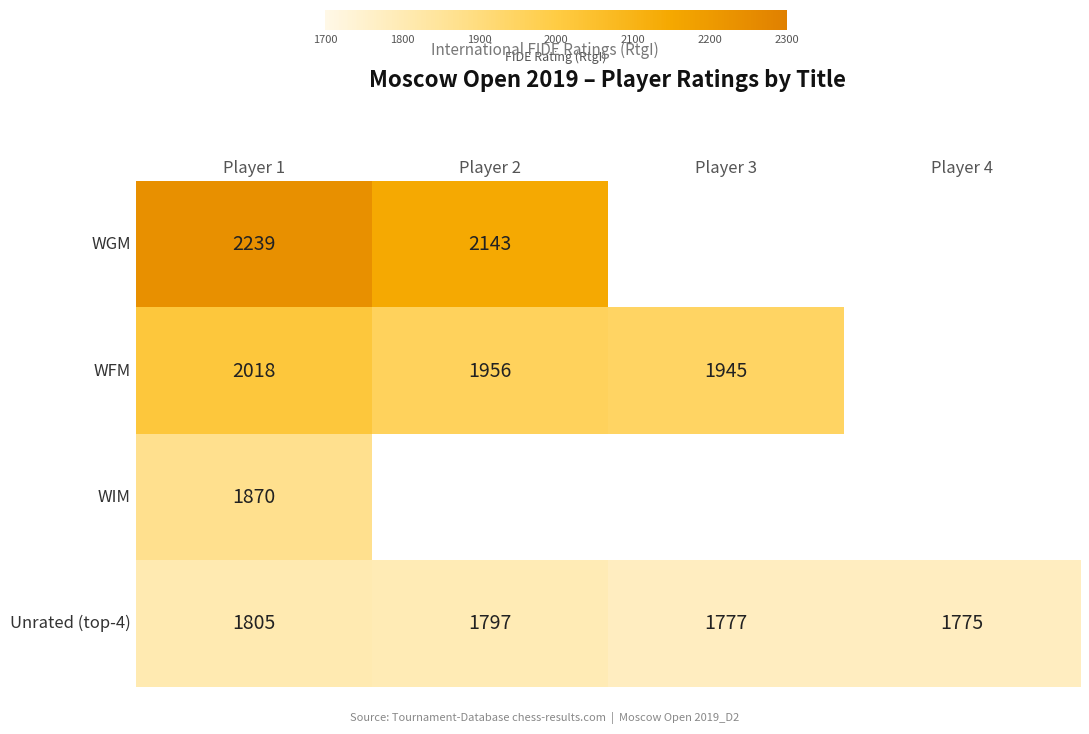

Read the Unrated (top-4) value at Player 1.

1805